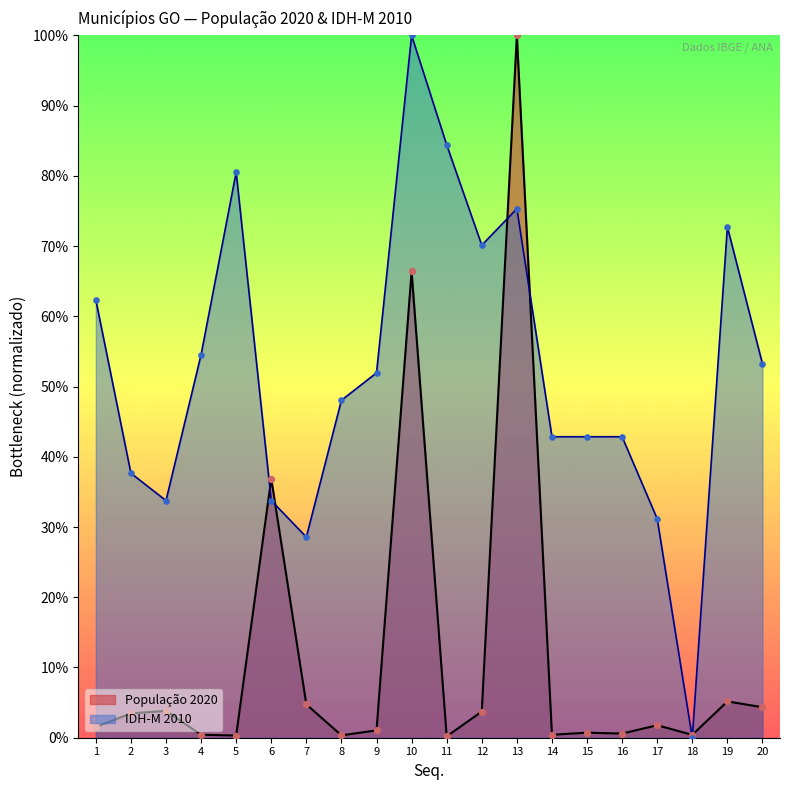

Is the value of IDH-M 2010 (scaled) at 15 greater than the value of População 2020 at 13?

No